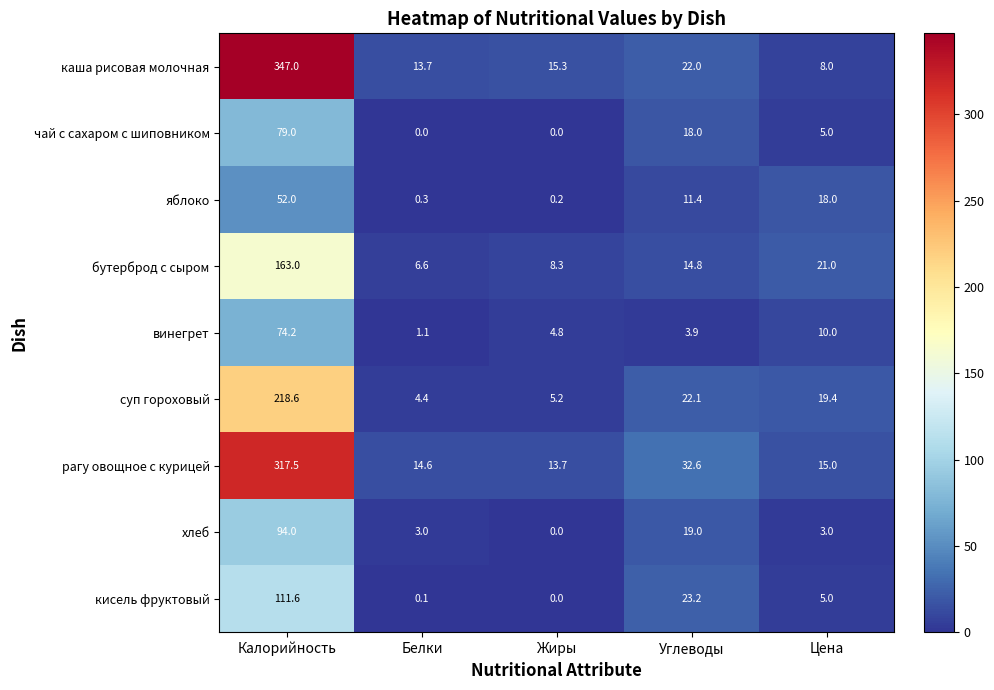

List the labels in order of бутерброд с сыром value, smallest first.

Белки, Жиры, Углеводы, Цена, Калорийность